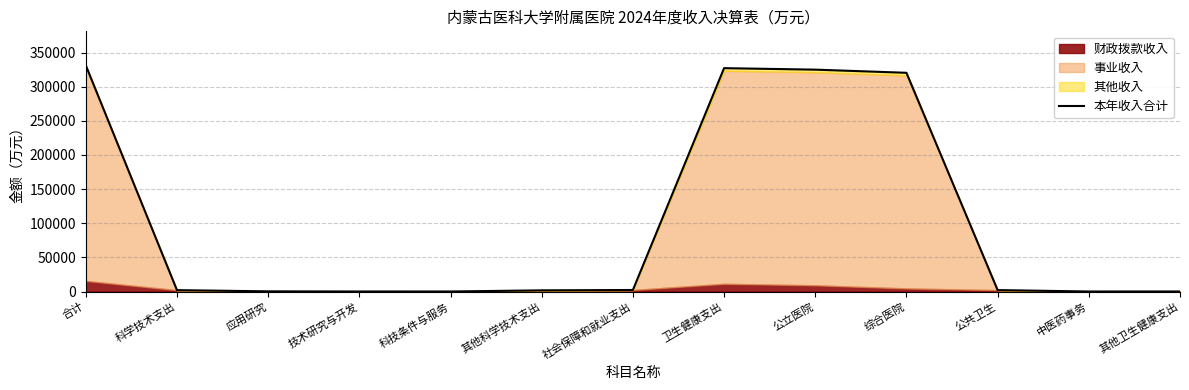

Where does the data first go above 2009?

合计